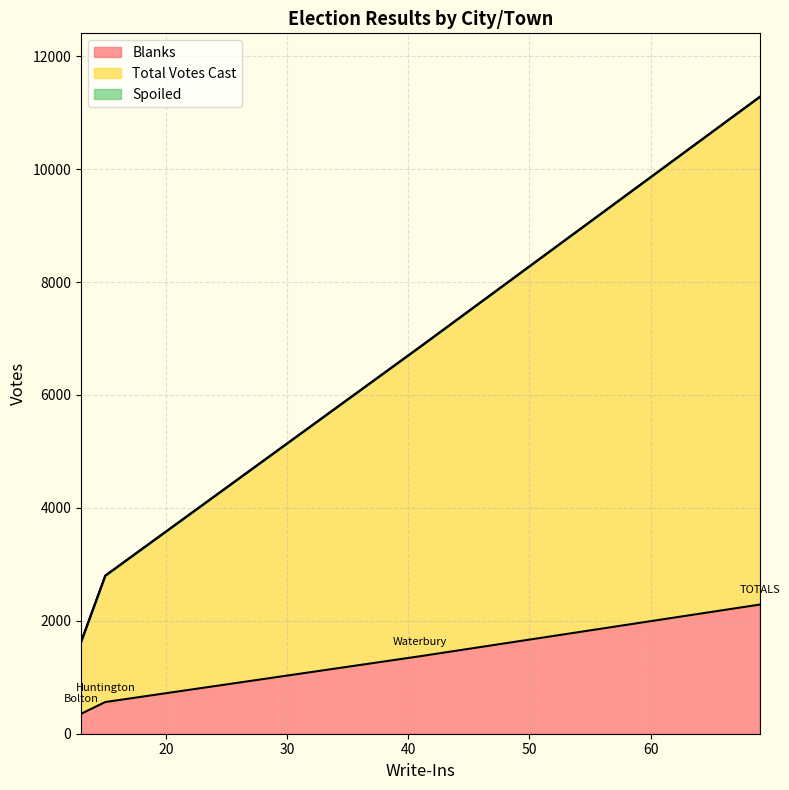

What is the sum of all Blanks values?

4574